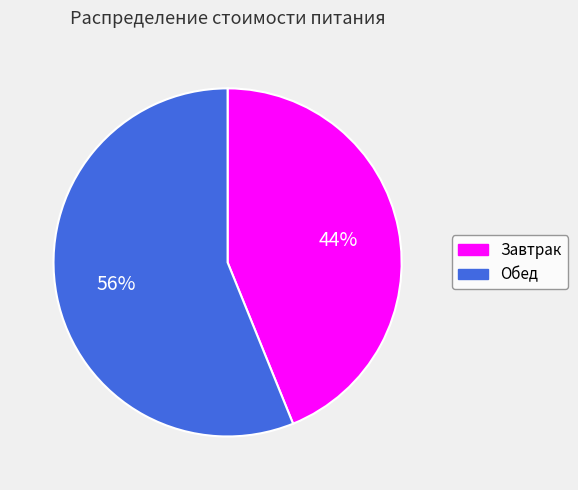

What is the majority slice?

Обед